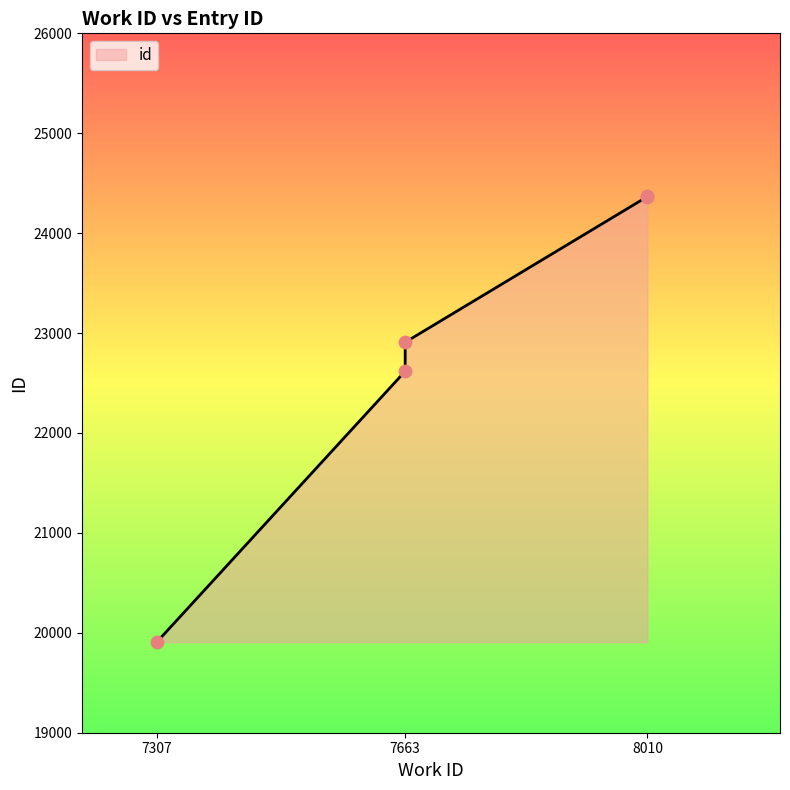

What is the ratio of the value at 8010 to the value at 7663?

1.1